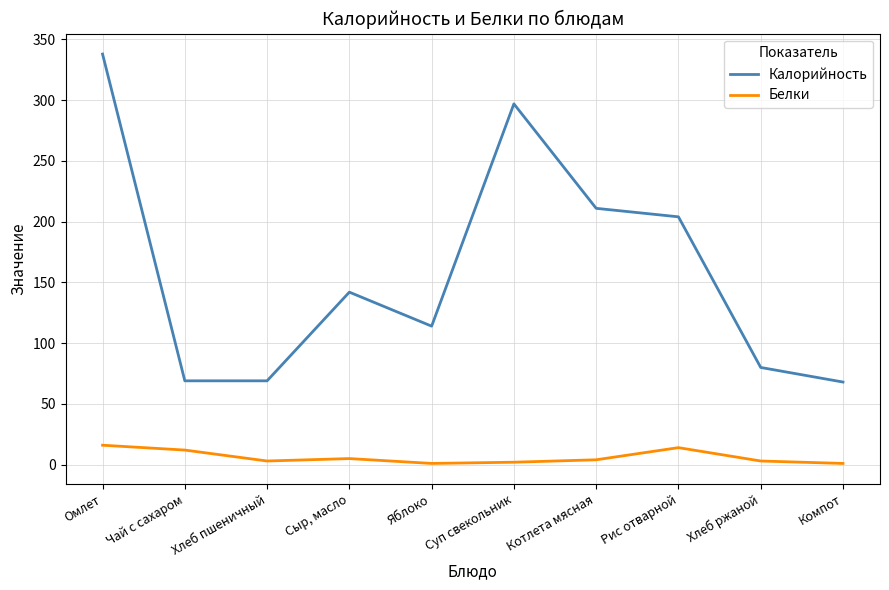

Does the chart display data point markers on the line(s)?

No